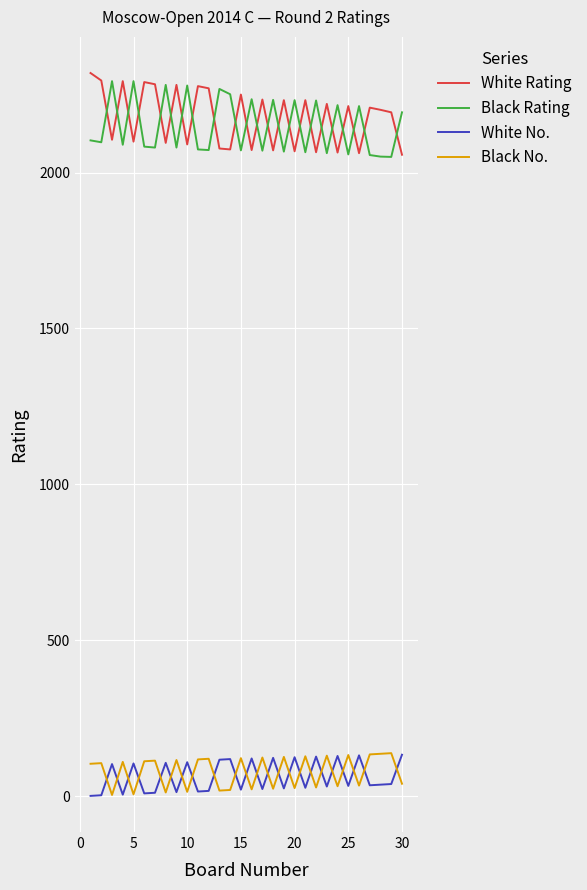

What is the lowest value of the Black Rating series?

2050